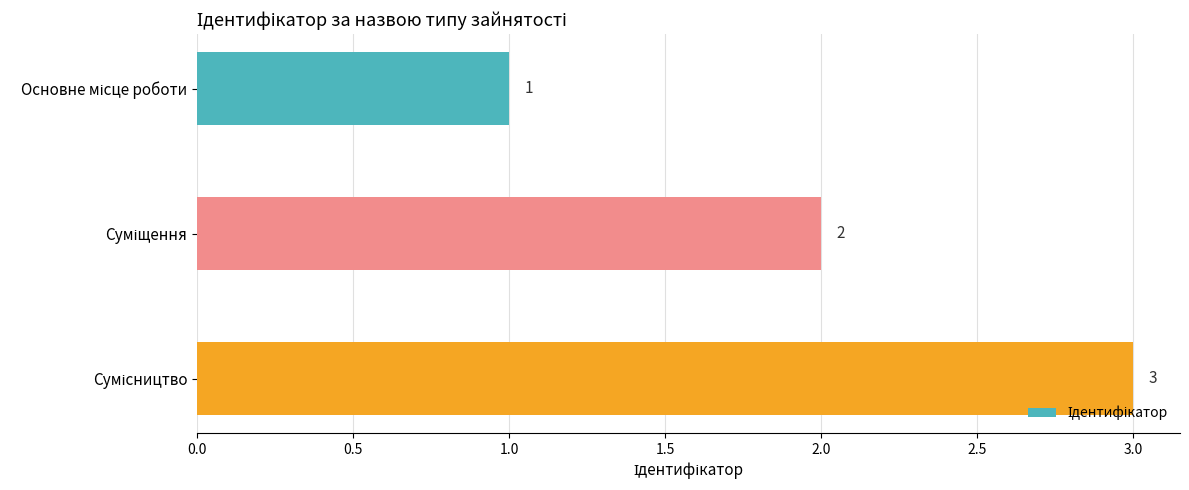

What is the sum of all values?

6